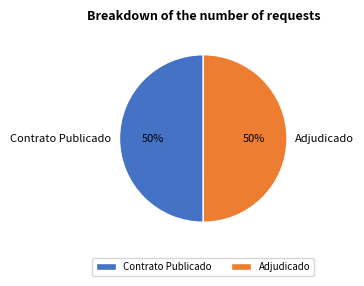

What percentage is the Adjudicado slice, to the nearest percent?

50%